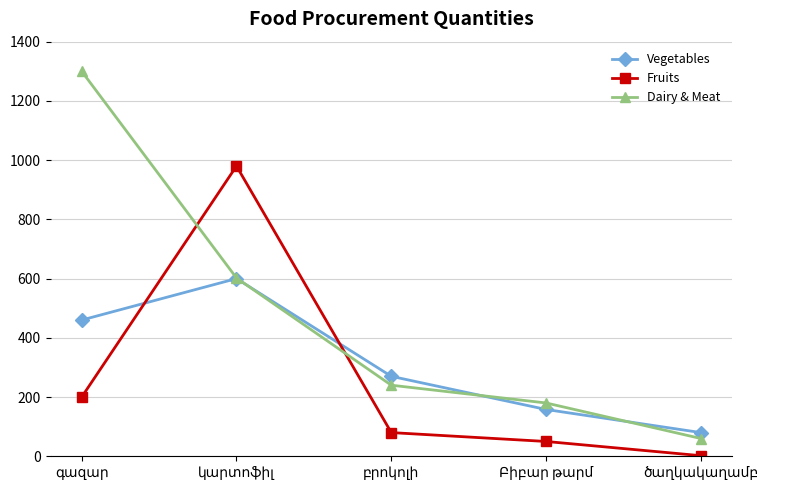

In Fruits, how many points are higher than both neighbors (excluding endpoints)?

1